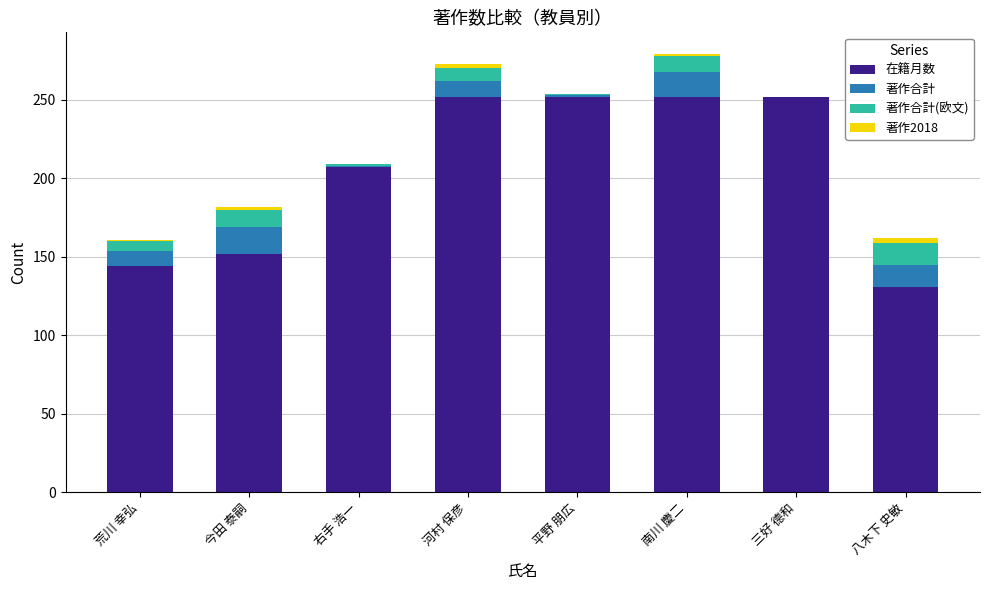

Is it true that 在籍月数 equals 113 at 河村 保彦?

False